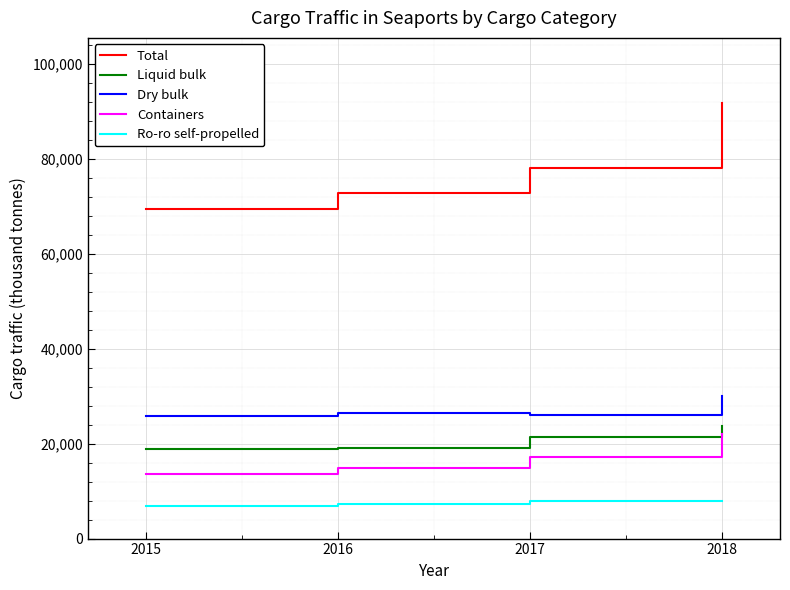

Which series has the largest total across all categories?

Total